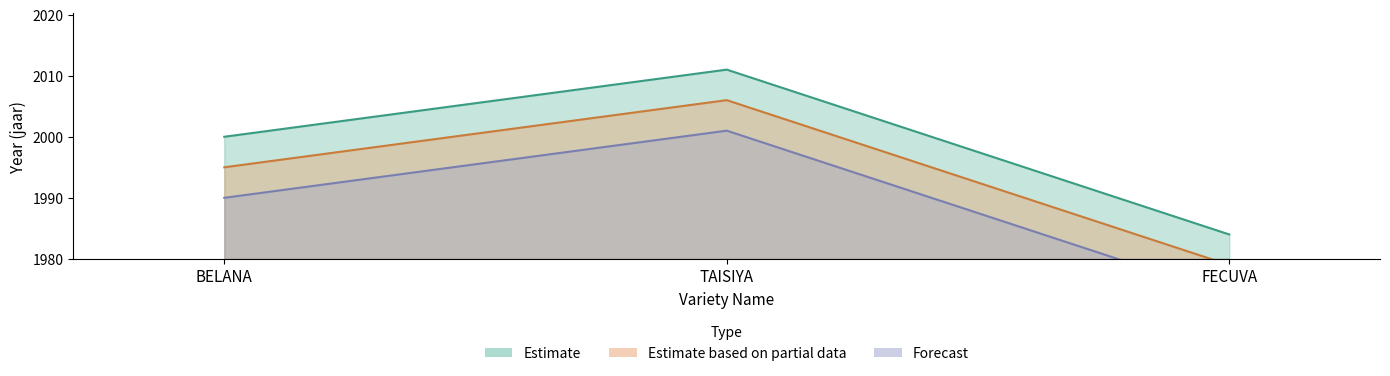

What is the label of the 1st point from the right?

FECUVA